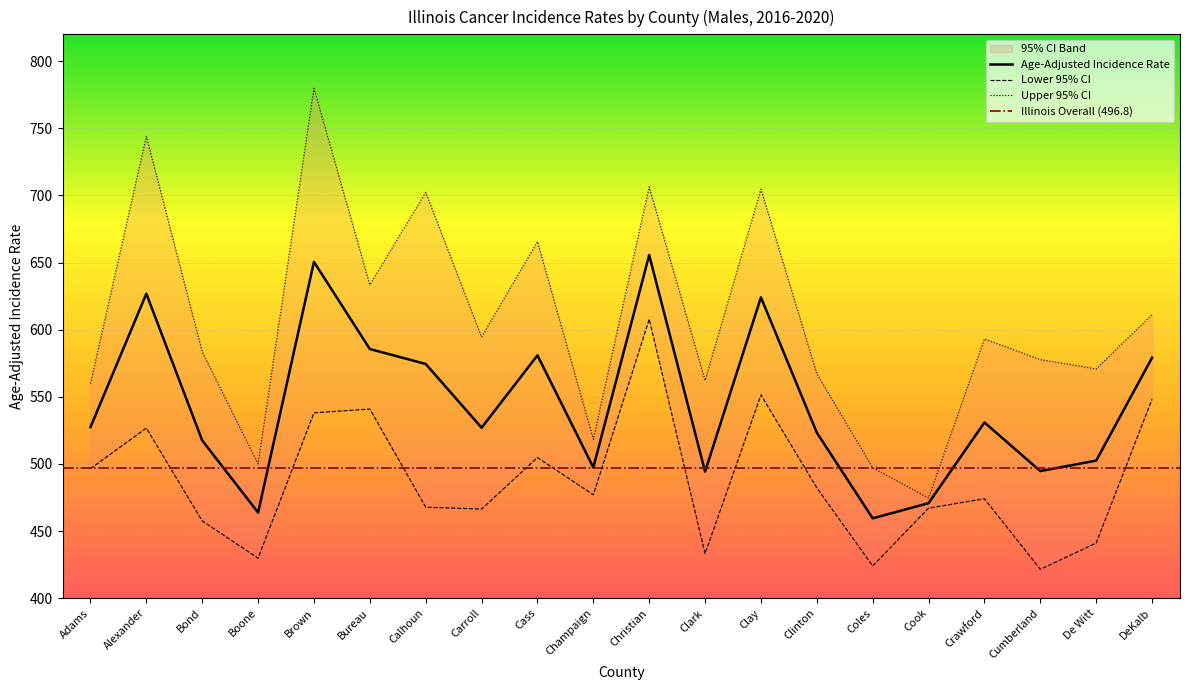

What is the label of the 15th point from the left?

Coles